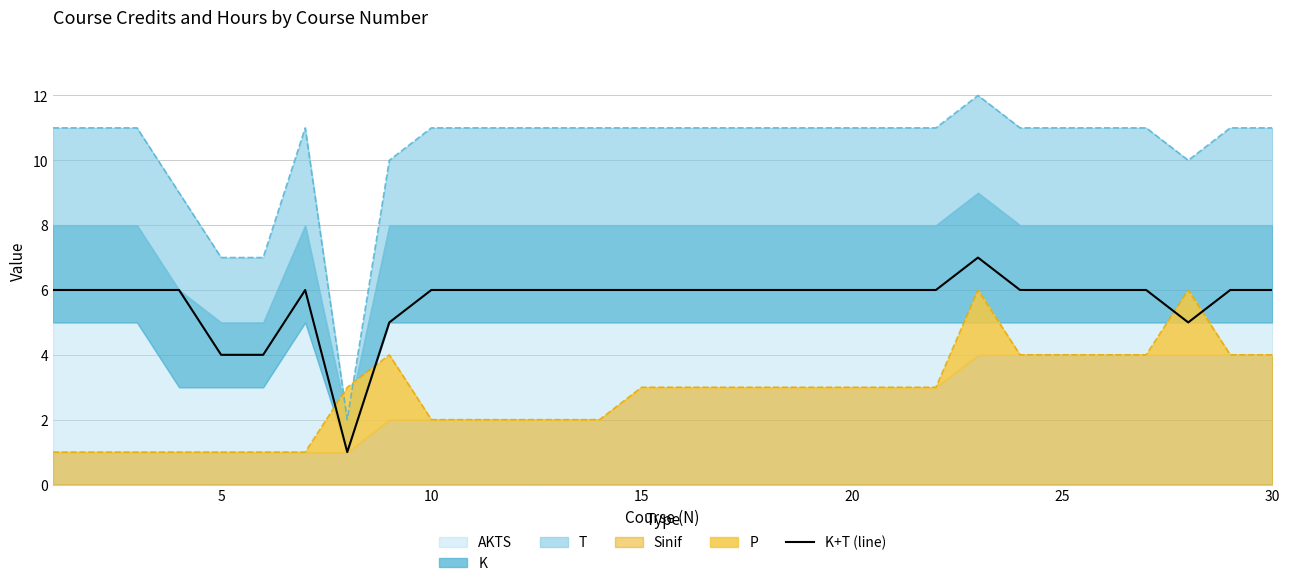

The value of K+T (line) at 30 is 4. True or false?

False